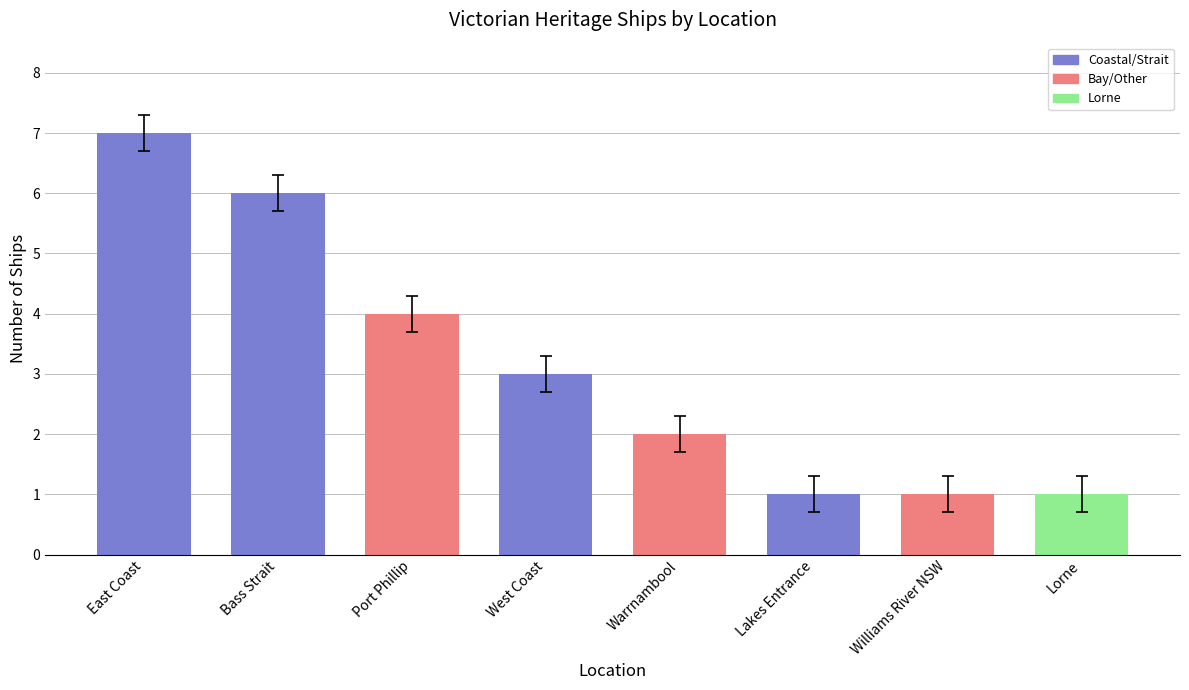

Are the bars grouped side by side (vs. stacked)?

No